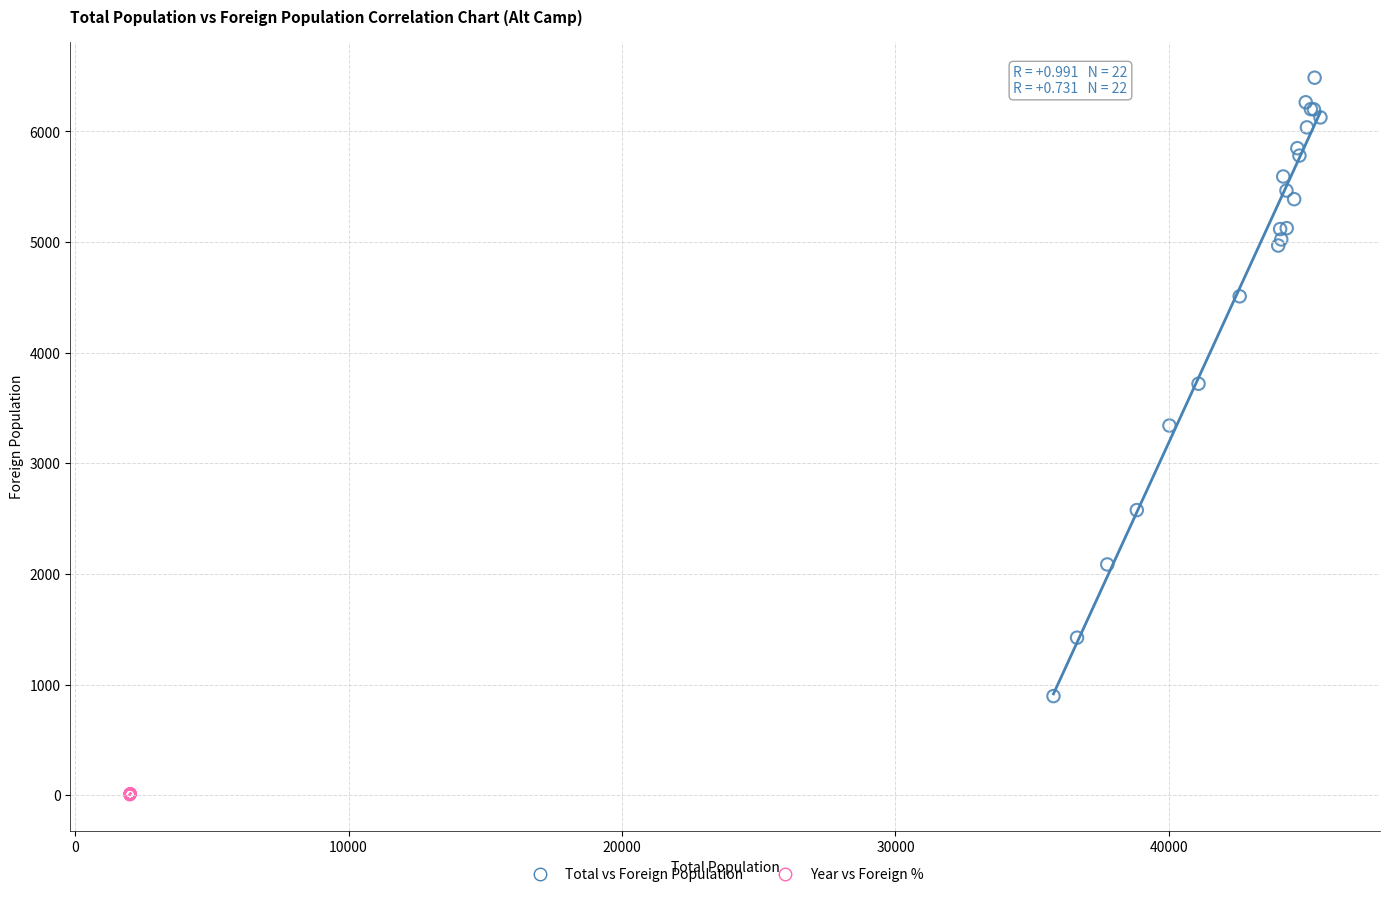

Which series reaches the minimum Y coordinate?

Year vs Foreign %